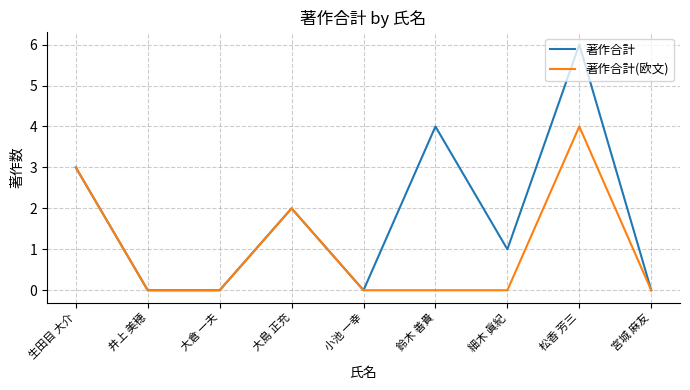

How many lines are shown in the chart?

2